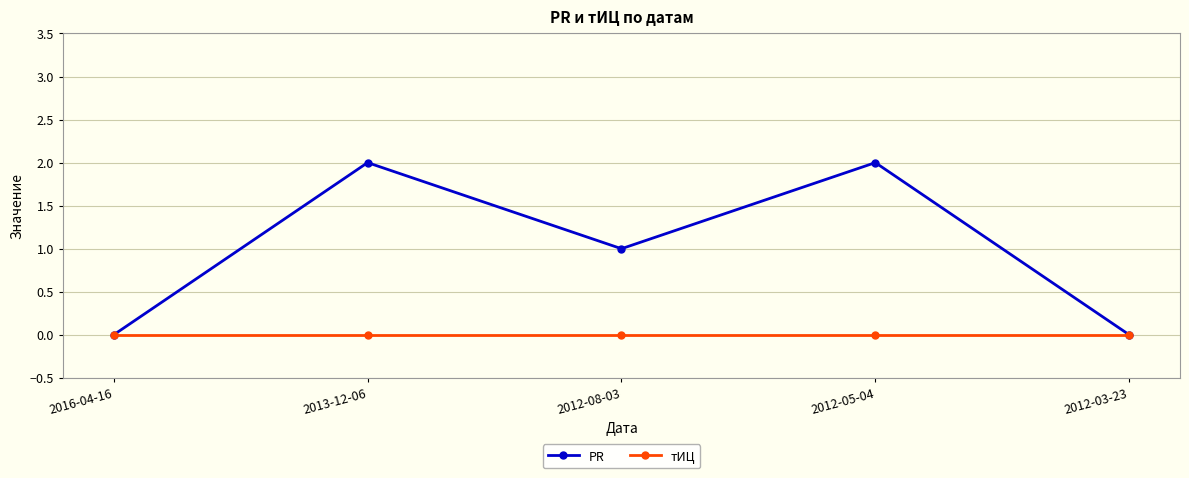

Reading left to right, transcribe all the data shown in this chart.

PR: 2016-04-16=0	2013-12-06=2	2012-08-03=1	2012-05-04=2	2012-03-23=0
тИЦ: 2016-04-16=0	2013-12-06=0	2012-08-03=0	2012-05-04=0	2012-03-23=0